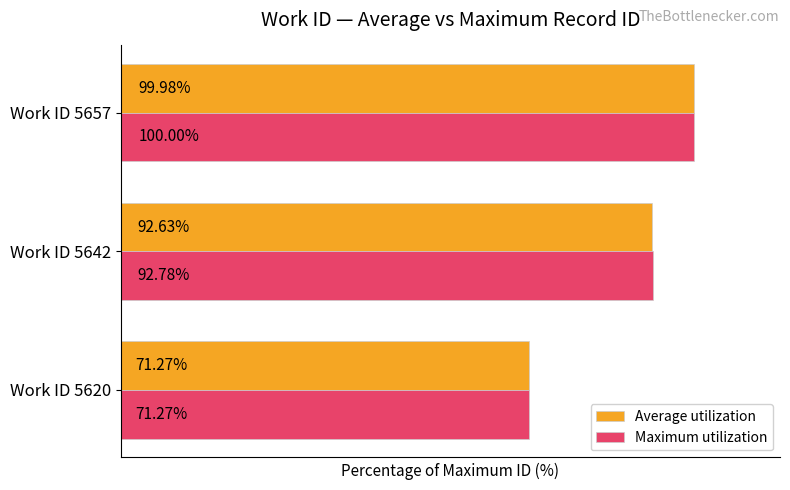

Rank the series at Work ID 5657 from lowest to highest value.

Average utilization, Maximum utilization